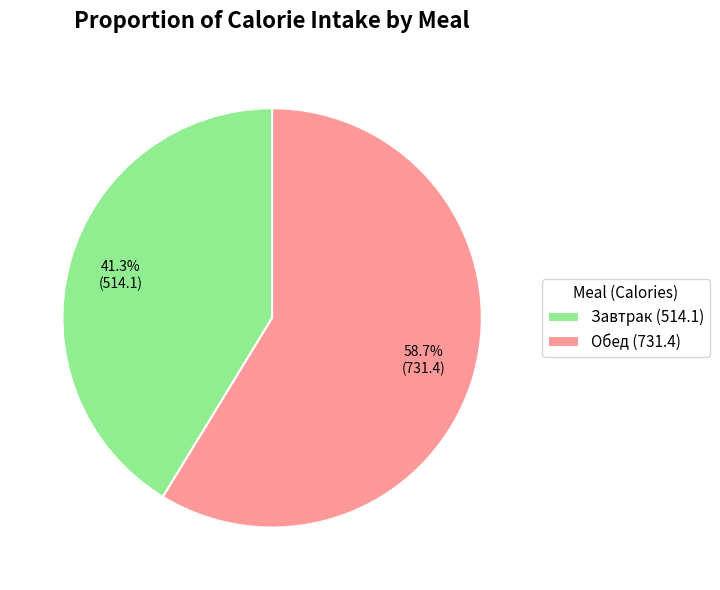

Does Завтрак represent more than half of the total?

No